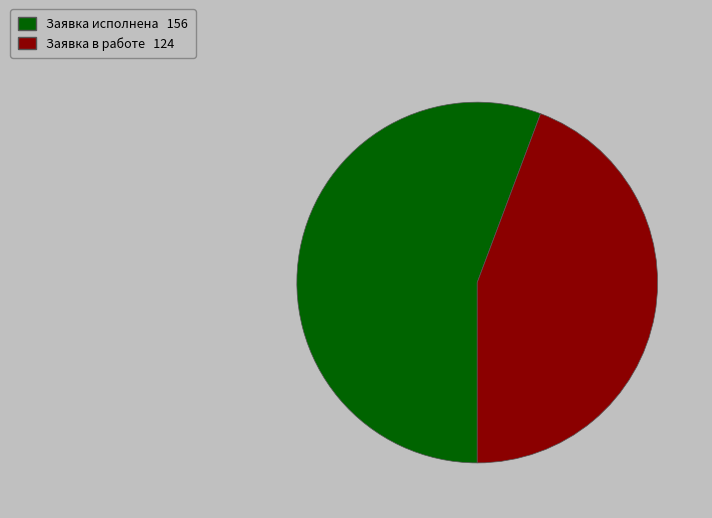

How many slices are in this pie chart?

2